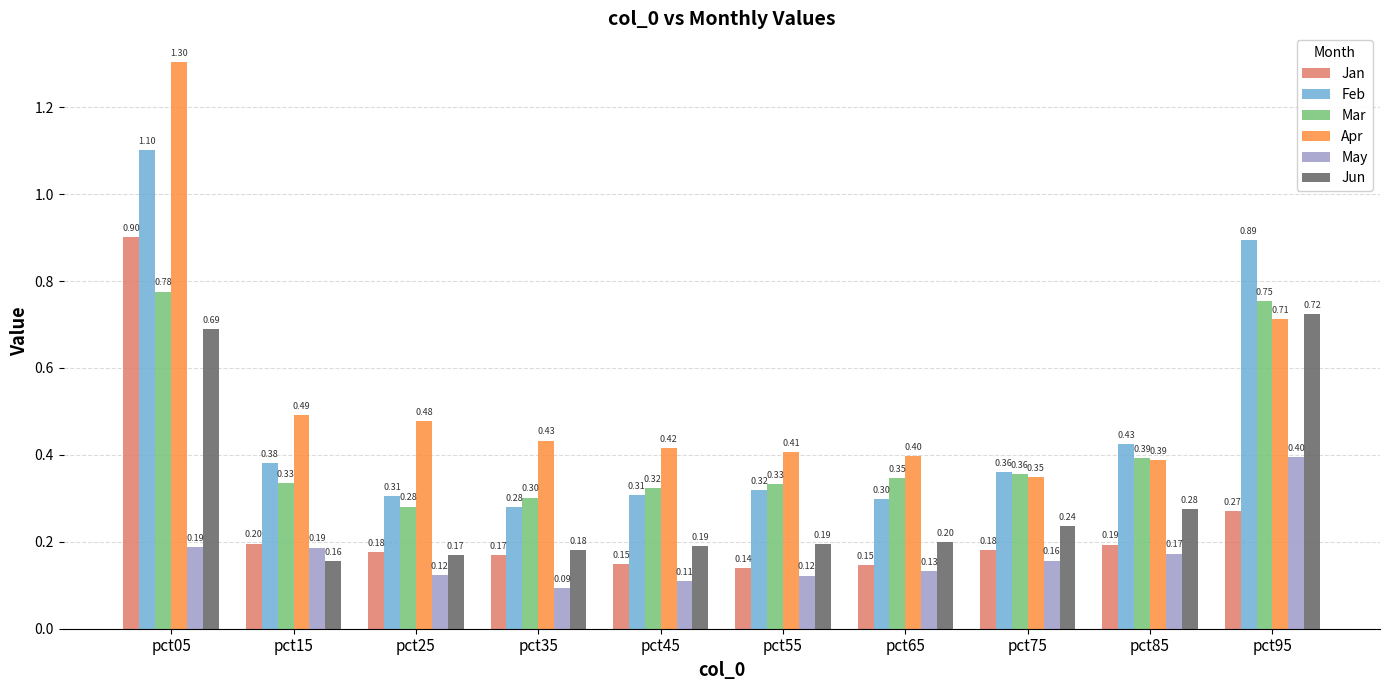

Which series has the largest range (max minus min)?

Apr